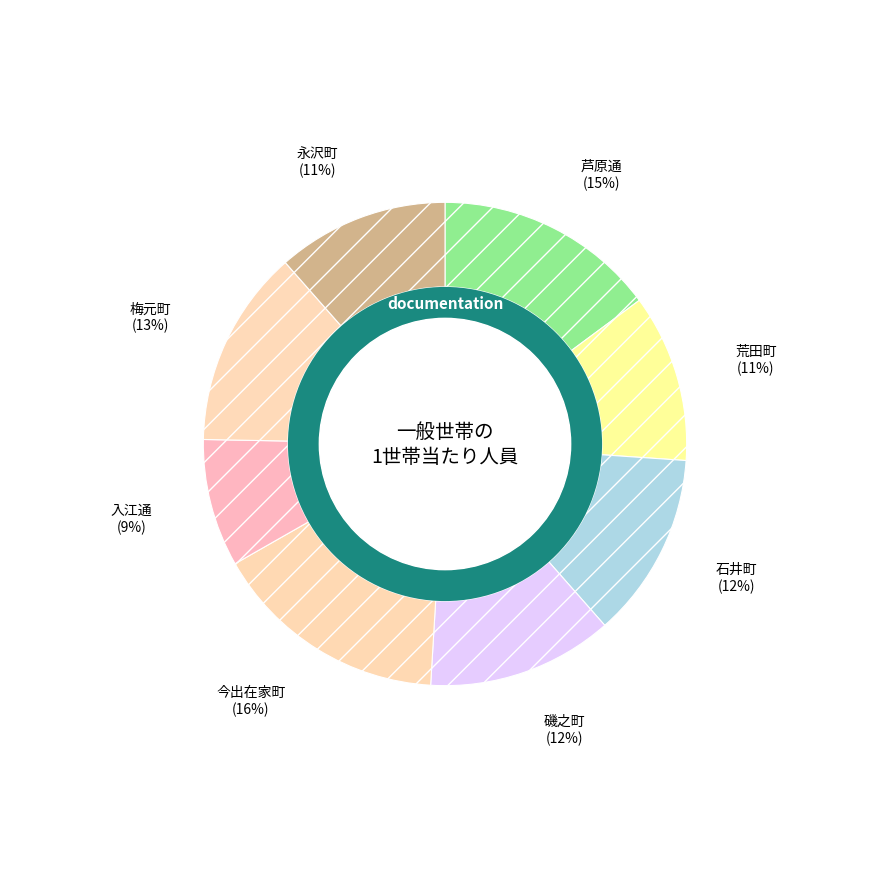

To the nearest percent, what portion does 磯之町 represent?

12%